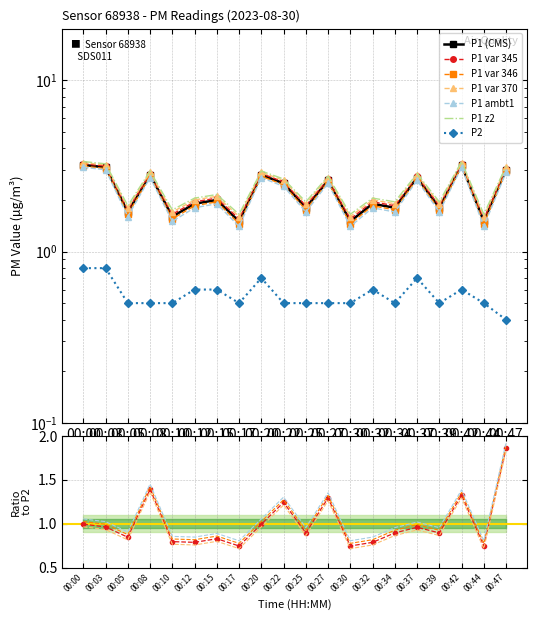

What is the value of the P1 point at the 15th from the left?

1.8